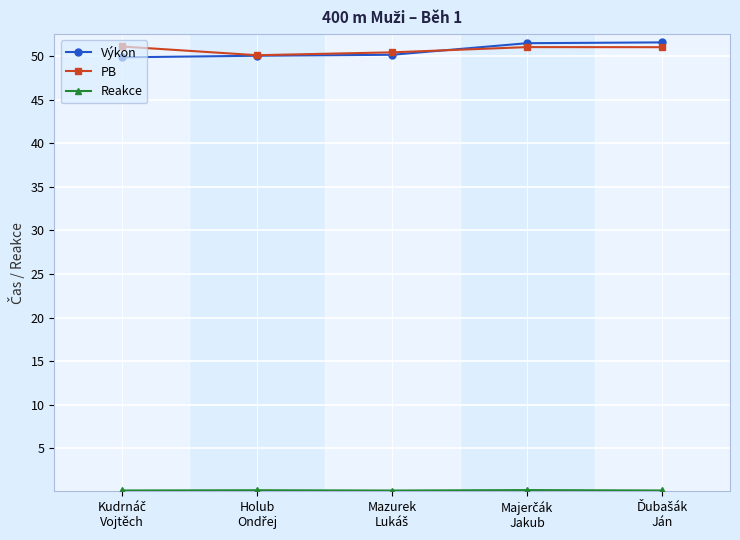

What is the minimum value for Výkon?

49.8